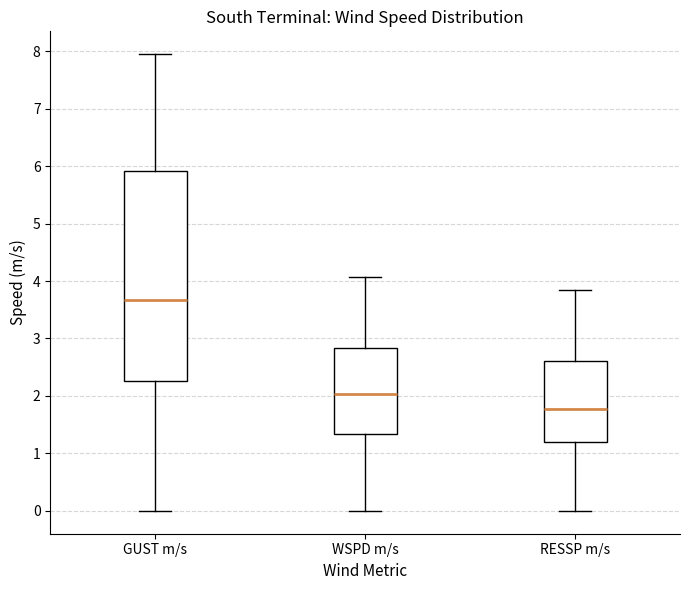

Where does the median line of the box for WSPD m/s sit on the y-axis? The values are not printed on the chart, so give them approximately, as read against the axis.

2.0